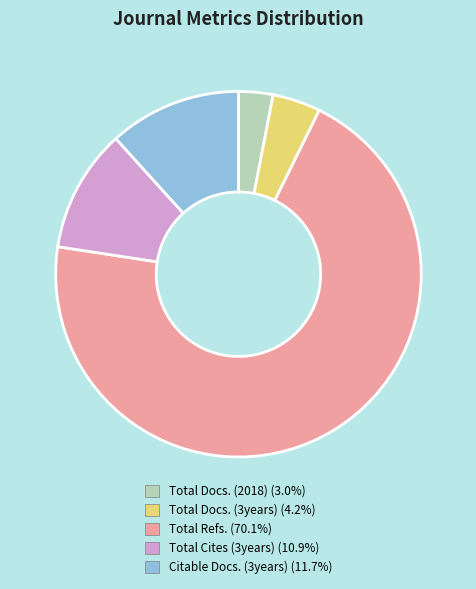

Approximately how many times larger is the value at Citable Docs. (3years) (11.7%) compared to Total Cites (3years) (10.9%)?

1.1